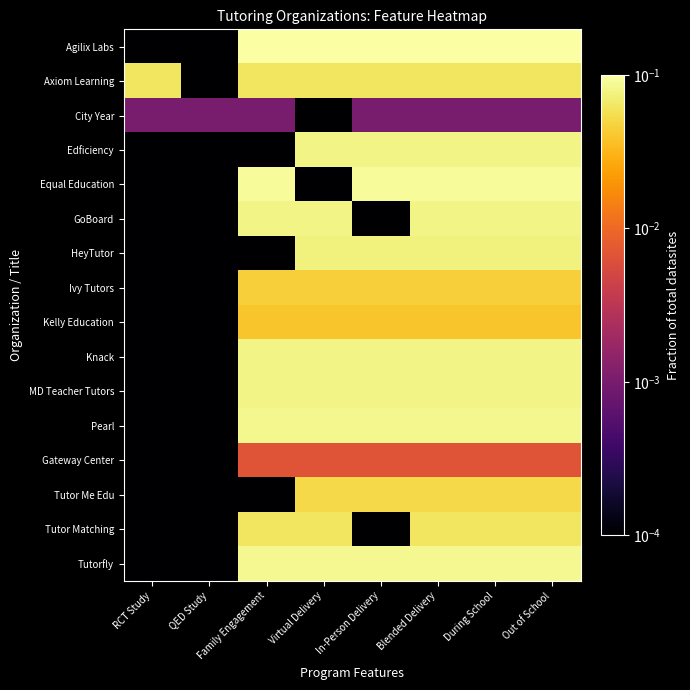

Reading left to right, what are all the values shown in this chart?

Agilix Labs: RCT Study=0.0	QED Study=0.0	Family Engagement=0.1	Virtual Delivery=0.1	In-Person Delivery=0.1	Blended Delivery=0.1	During School=0.1	Out of School=0.1
Axiom Learning: RCT Study=0.1	QED Study=0.0	Family Engagement=0.1	Virtual Delivery=0.1	In-Person Delivery=0.1	Blended Delivery=0.1	During School=0.1	Out of School=0.1
City Year: RCT Study=0.0	QED Study=0.0	Family Engagement=0.0	Virtual Delivery=0.0	In-Person Delivery=0.0	Blended Delivery=0.0	During School=0.0	Out of School=0.0
Edficiency: RCT Study=0.0	QED Study=0.0	Family Engagement=0.0	Virtual Delivery=0.1	In-Person Delivery=0.1	Blended Delivery=0.1	During School=0.1	Out of School=0.1
Equal Education: RCT Study=0.0	QED Study=0.0	Family Engagement=0.1	Virtual Delivery=0.0	In-Person Delivery=0.1	Blended Delivery=0.1	During School=0.1	Out of School=0.1
GoBoard: RCT Study=0.0	QED Study=0.0	Family Engagement=0.1	Virtual Delivery=0.1	In-Person Delivery=0.0	Blended Delivery=0.1	During School=0.1	Out of School=0.1
HeyTutor: RCT Study=0.0	QED Study=0.0	Family Engagement=0.0	Virtual Delivery=0.1	In-Person Delivery=0.1	Blended Delivery=0.1	During School=0.1	Out of School=0.1
Ivy Tutors: RCT Study=0.0	QED Study=0.0	Family Engagement=0.0	Virtual Delivery=0.0	In-Person Delivery=0.0	Blended Delivery=0.0	During School=0.0	Out of School=0.0
Kelly Education: RCT Study=0.0	QED Study=0.0	Family Engagement=0.0	Virtual Delivery=0.0	In-Person Delivery=0.0	Blended Delivery=0.0	During School=0.0	Out of School=0.0
Knack: RCT Study=0.0	QED Study=0.0	Family Engagement=0.1	Virtual Delivery=0.1	In-Person Delivery=0.1	Blended Delivery=0.1	During School=0.1	Out of School=0.1
MD Teacher Tutors: RCT Study=0.0	QED Study=0.0	Family Engagement=0.1	Virtual Delivery=0.1	In-Person Delivery=0.1	Blended Delivery=0.1	During School=0.1	Out of School=0.1
Pearl: RCT Study=0.0	QED Study=0.0	Family Engagement=0.1	Virtual Delivery=0.1	In-Person Delivery=0.1	Blended Delivery=0.1	During School=0.1	Out of School=0.1
Gateway Center: RCT Study=0.0	QED Study=0.0	Family Engagement=0.0	Virtual Delivery=0.0	In-Person Delivery=0.0	Blended Delivery=0.0	During School=0.0	Out of School=0.0
Tutor Me Edu: RCT Study=0.0	QED Study=0.0	Family Engagement=0.0	Virtual Delivery=0.1	In-Person Delivery=0.1	Blended Delivery=0.1	During School=0.1	Out of School=0.1
Tutor Matching: RCT Study=0.0	QED Study=0.0	Family Engagement=0.1	Virtual Delivery=0.1	In-Person Delivery=0.0	Blended Delivery=0.1	During School=0.1	Out of School=0.1
Tutorfly: RCT Study=0.0	QED Study=0.0	Family Engagement=0.1	Virtual Delivery=0.1	In-Person Delivery=0.1	Blended Delivery=0.1	During School=0.1	Out of School=0.1